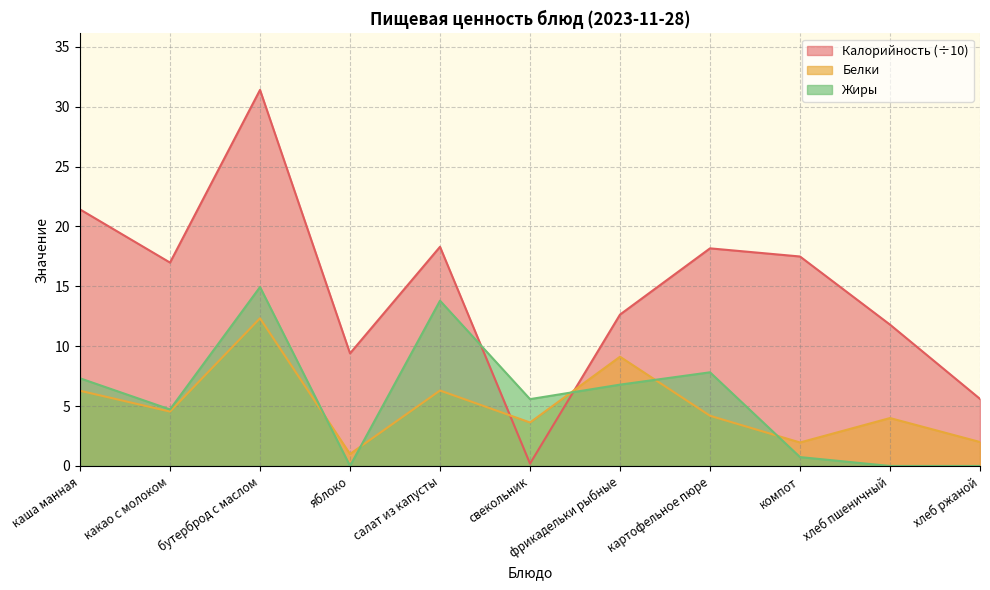

Is it true that Калорийность equals 0.2 at свекольник?

True